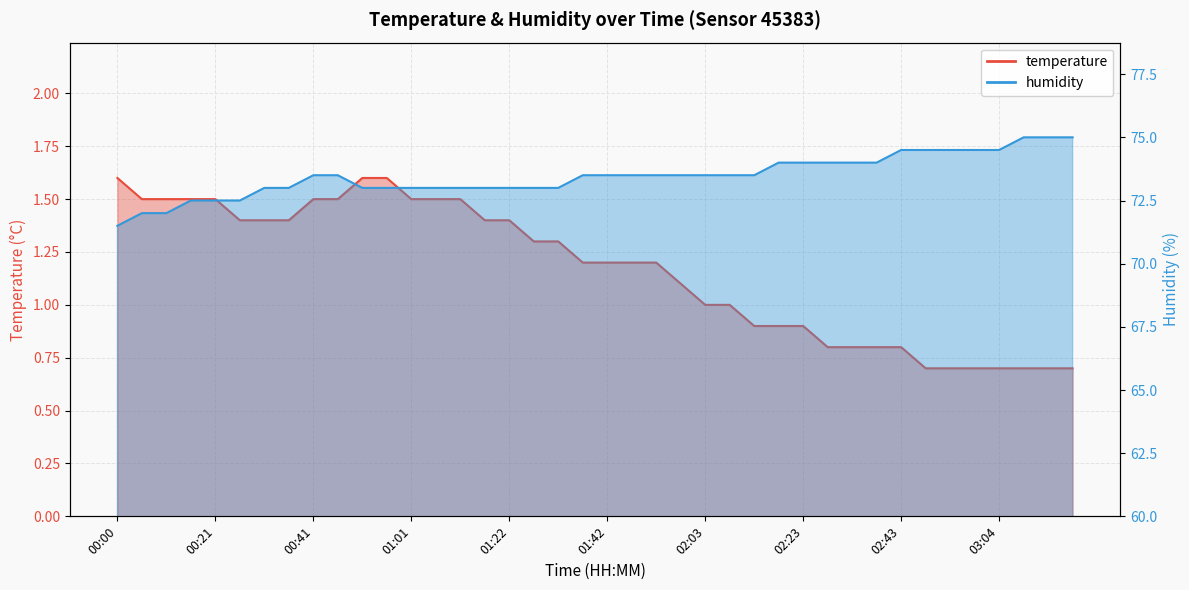

The temperature series shows 1.5 at 00:05. True or false?

True